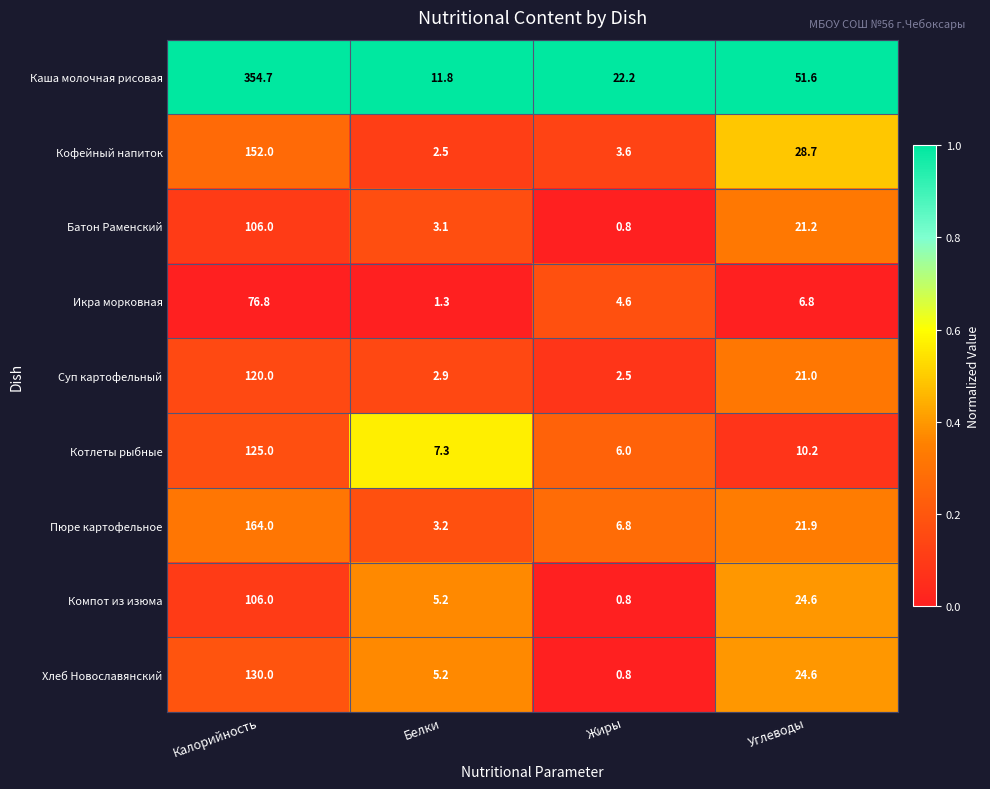

Is it true that Каша молочная рисовая equals 22.2 at Жиры?

True